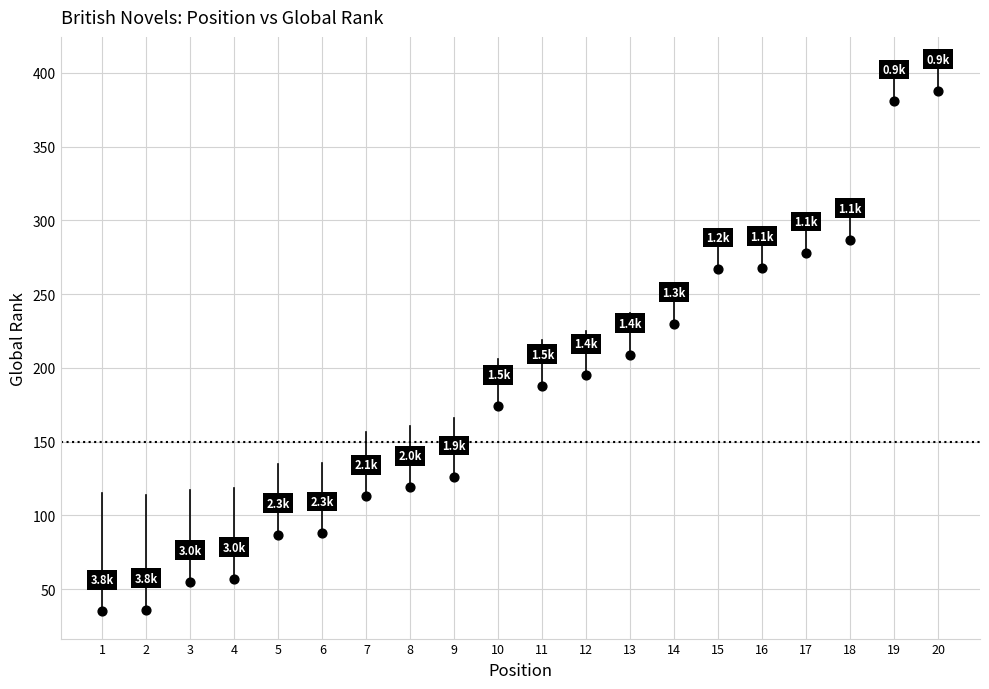

What is the range of Y values (max minus min)?

353